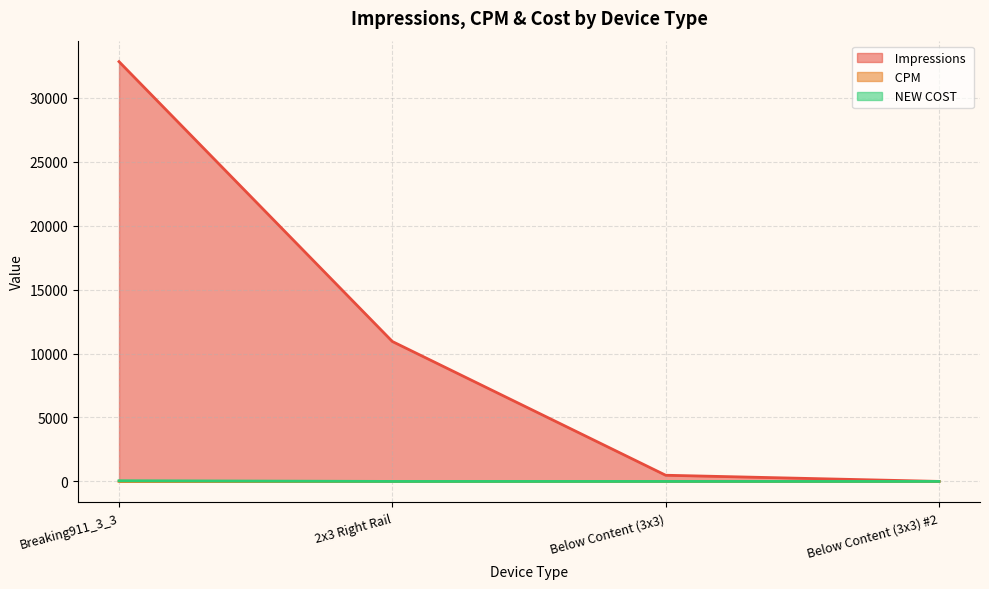

Where is the first local minimum for  CPM ?

2x3 Right Rail